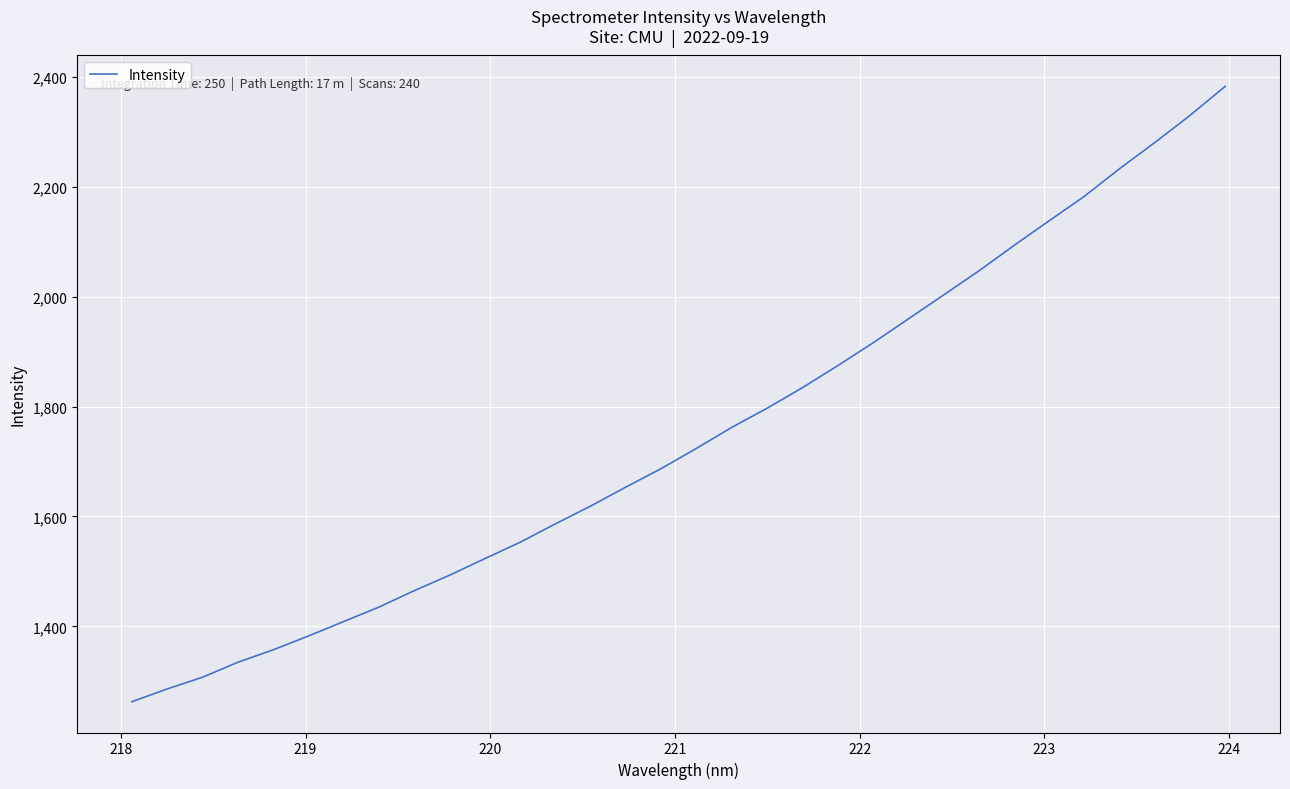

Does the chart have visible grid lines?

Yes